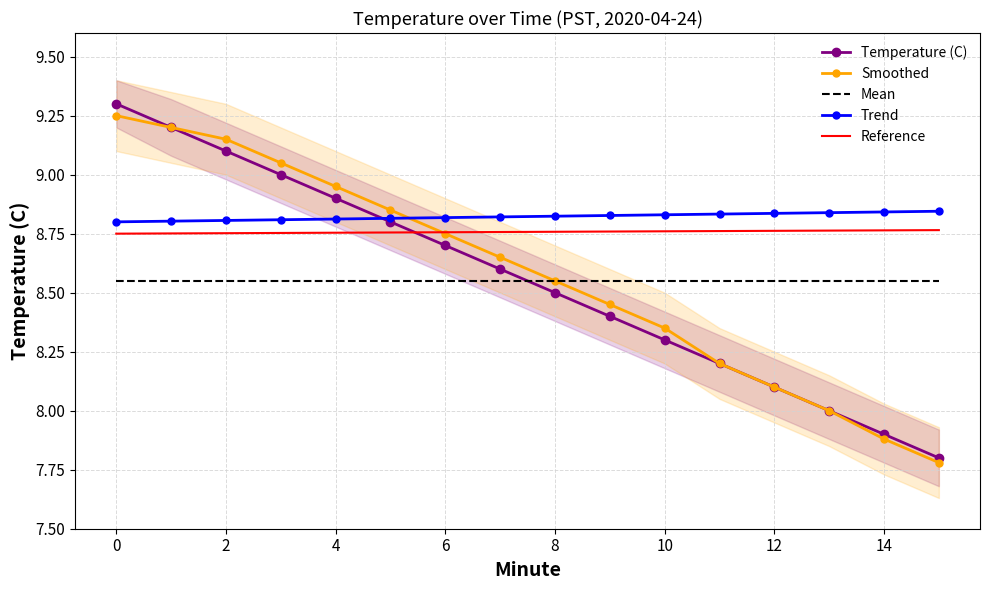

After their last crossing, which series has the higher values: Trend or Temperature (C)?

Trend